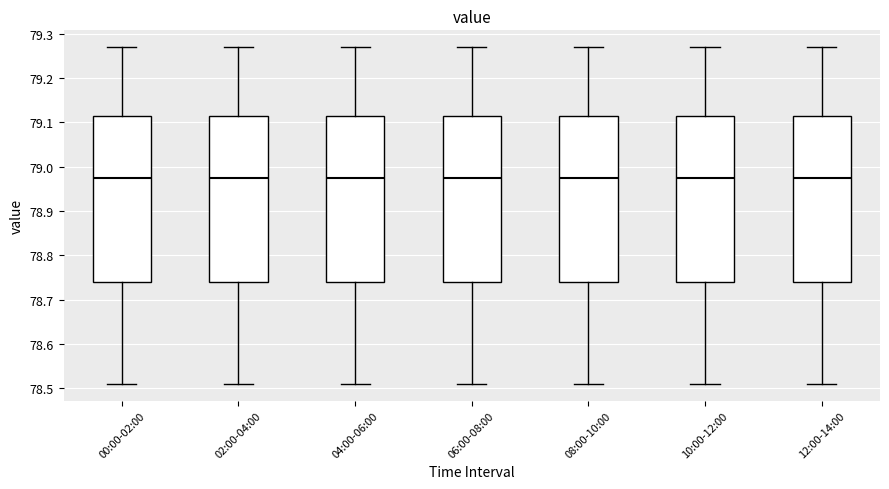

Reading left to right, read every box against the y-axis: the position of its median line, the range the box covers, and the ends of its whiskers. The values are not printed on the chart, so give them approximately, as read against the axis.

00:00-02:00: median 78.98, box 78.74 to 79.12, whiskers 78.51 to 79.27
02:00-04:00: median 78.98, box 78.74 to 79.12, whiskers 78.51 to 79.27
04:00-06:00: median 78.98, box 78.74 to 79.12, whiskers 78.51 to 79.27
06:00-08:00: median 78.98, box 78.74 to 79.12, whiskers 78.51 to 79.27
08:00-10:00: median 78.98, box 78.74 to 79.12, whiskers 78.51 to 79.27
10:00-12:00: median 78.98, box 78.74 to 79.12, whiskers 78.51 to 79.27
12:00-14:00: median 78.98, box 78.74 to 79.12, whiskers 78.51 to 79.27